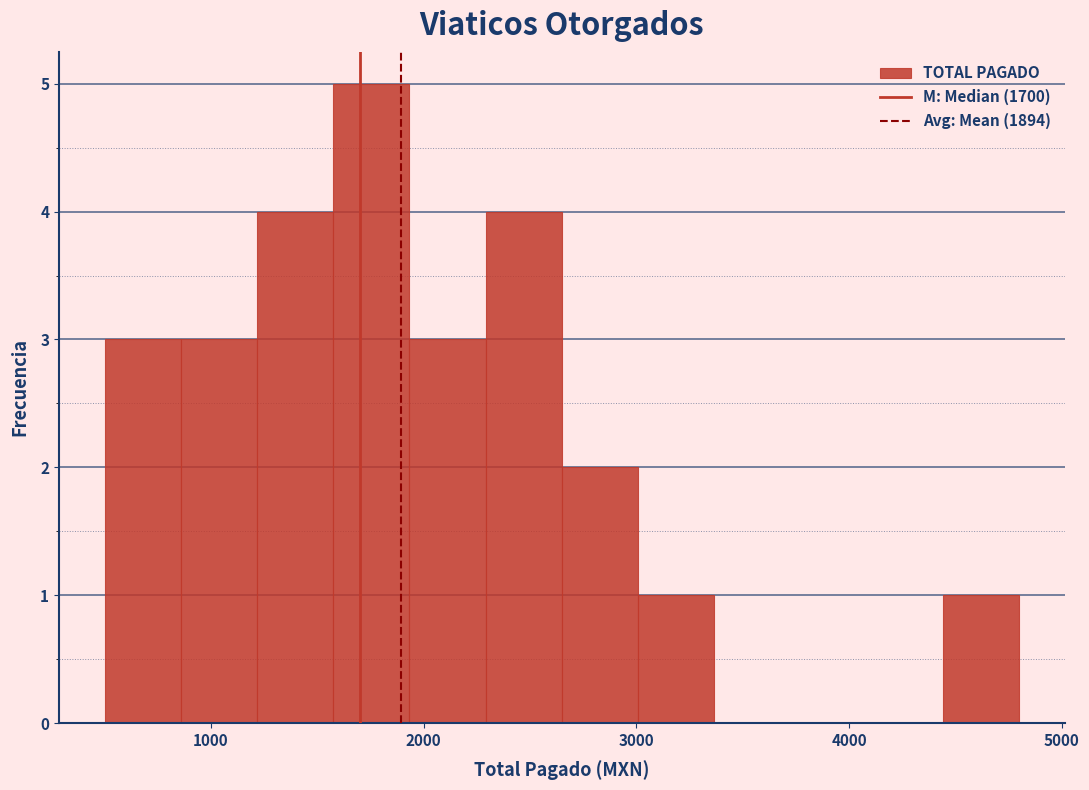

Around what value on the x-axis is the tallest bar? Give the approximate position of its centre, as read against the axis.

1800